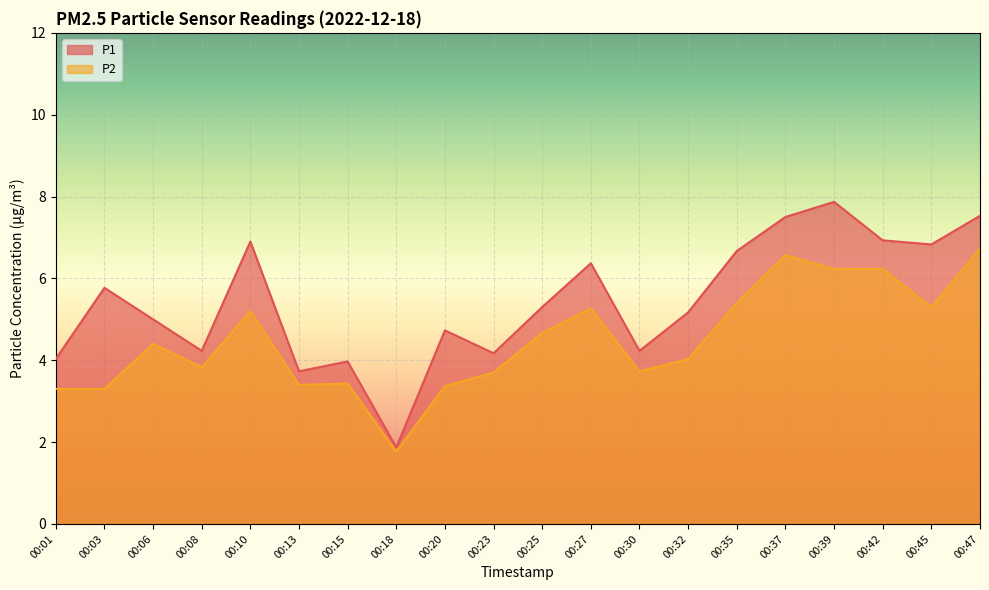

The value of P1 at 00:06 is 5.0. True or false?

True